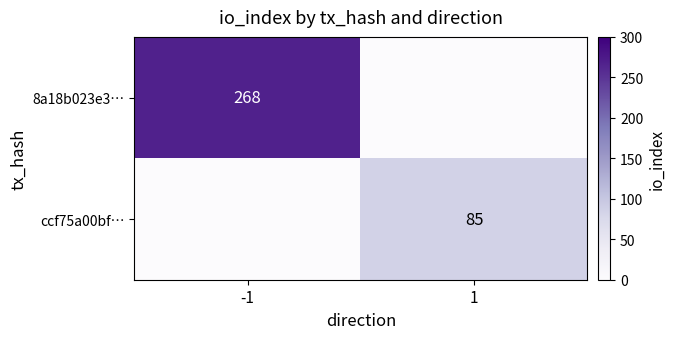

At how many categories does at least one series exceed 46?

2